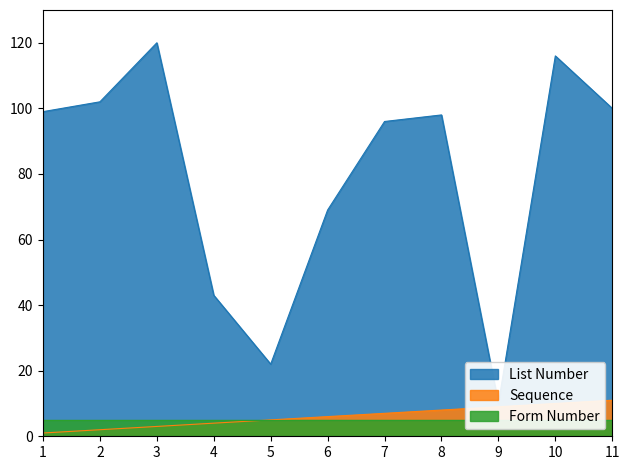

True or false: Sequence and List Number cross at least once.

False